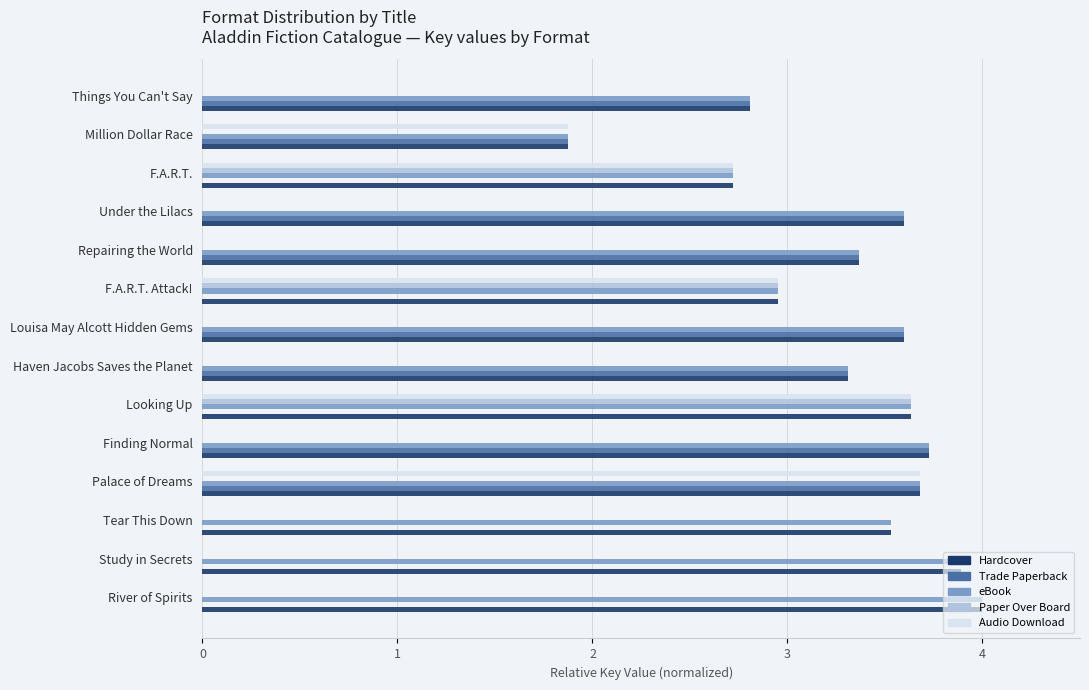

What is the total value across all series at Palace of Dreams?

14.7